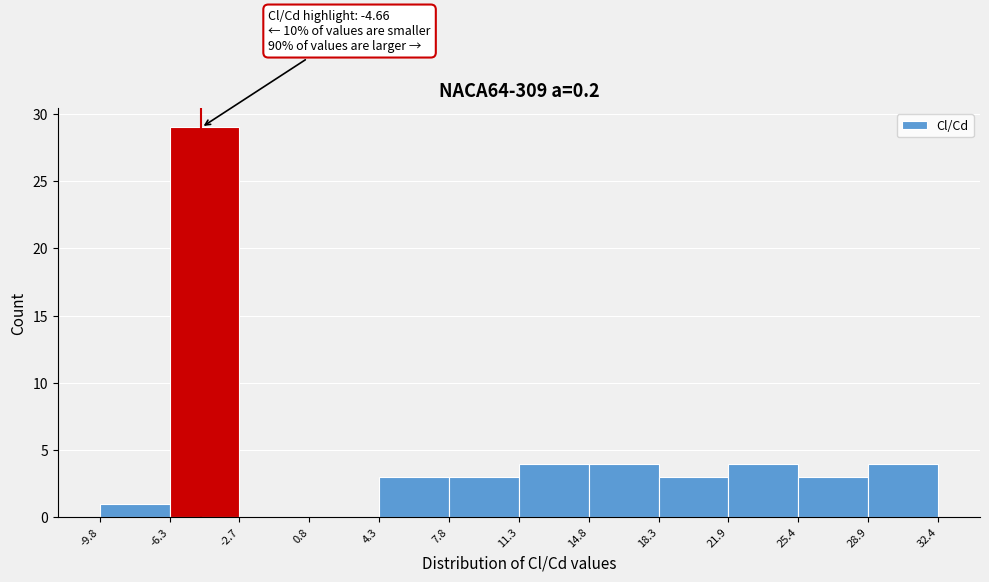

Which range on the x-axis has the tallest bar?

-6.3 to -2.7